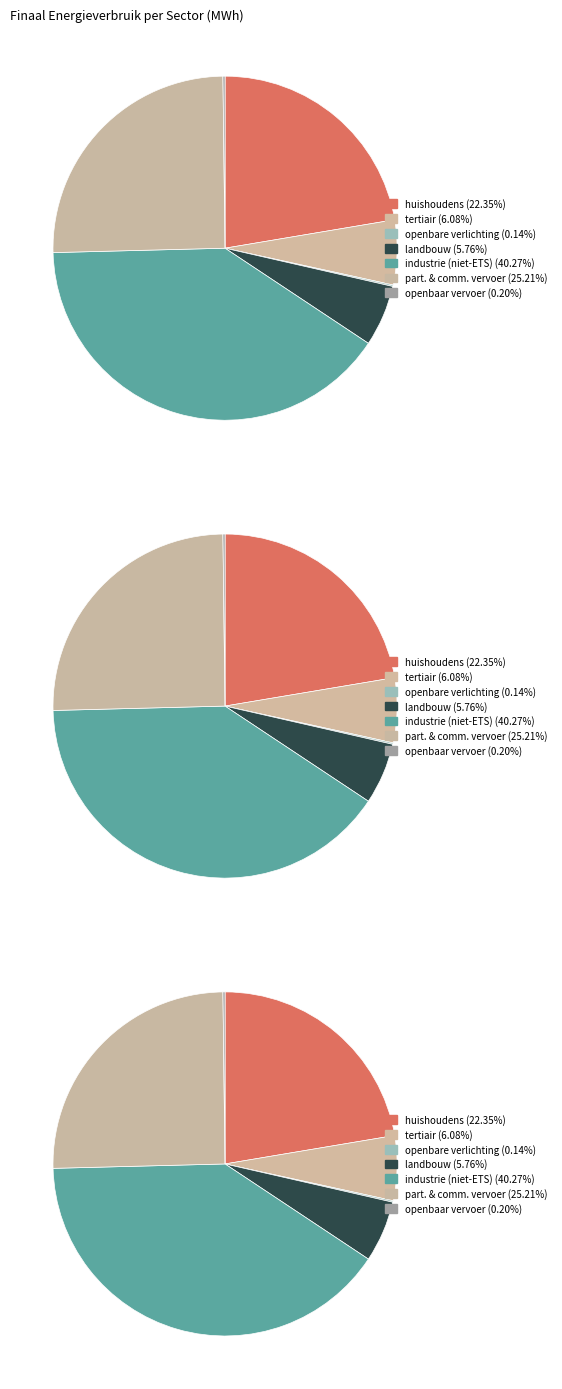

Combined, do huishoudens and landbouw account for over 50%?

No